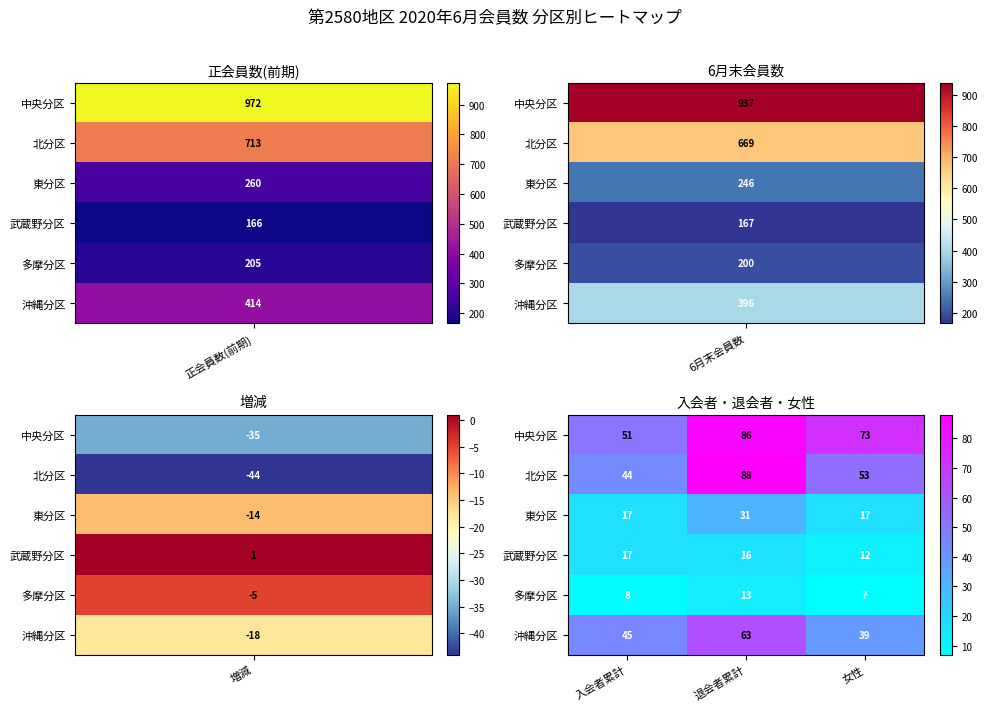

At how many categories does at least one series exceed 49?

3